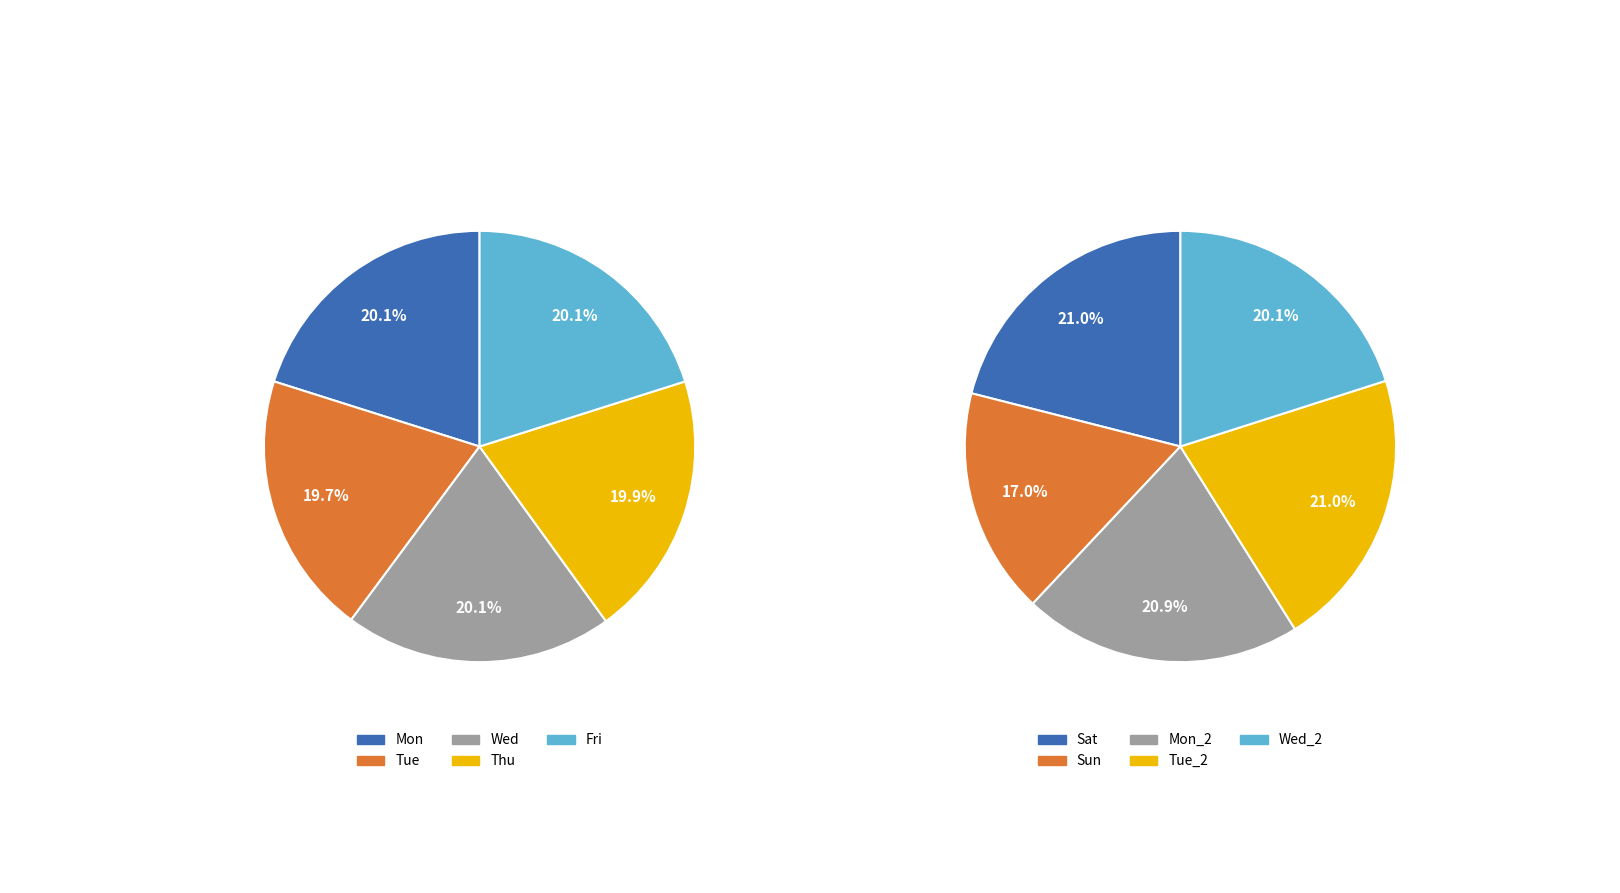

How many segments does this pie chart have?

10